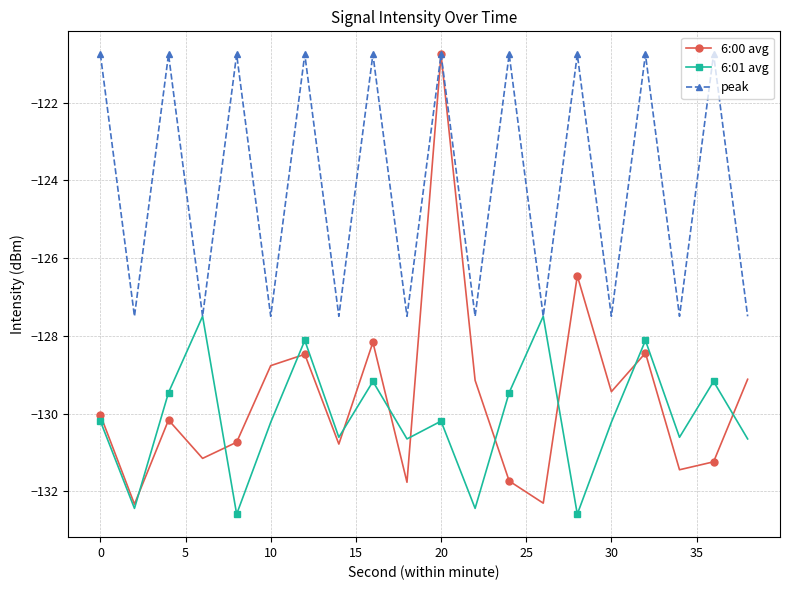

What is the value of the 6:00 avg point at the 10th from the left?

-131.8